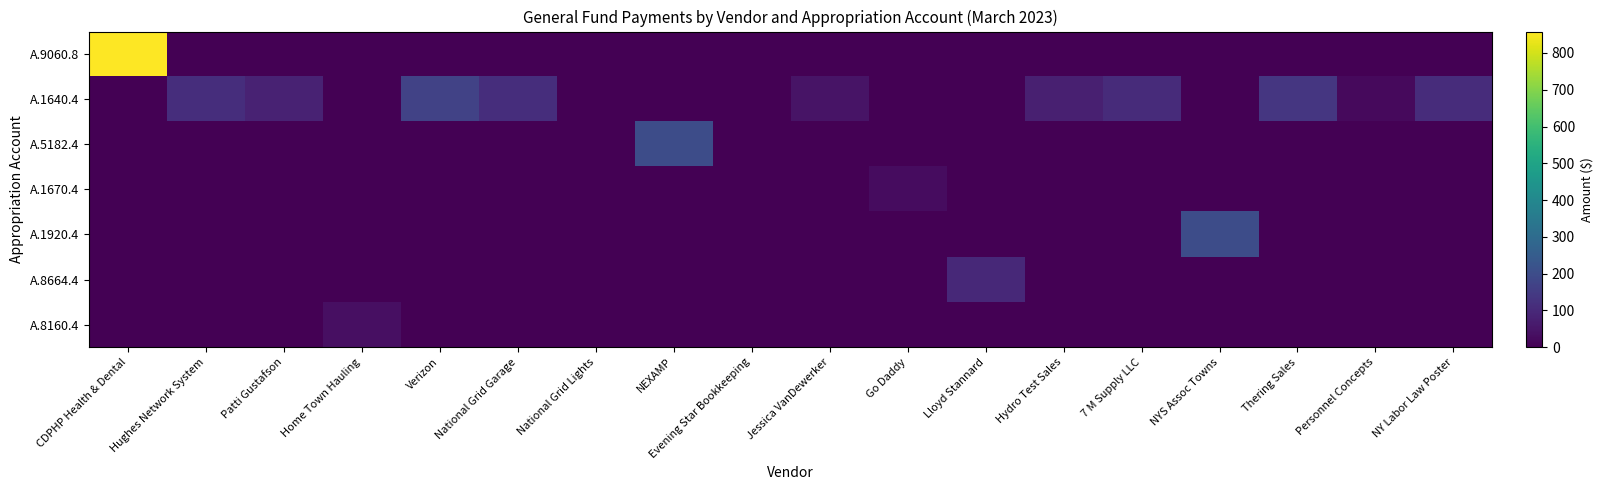

Reading right to left, transcribe all the data shown in this chart.

A.9060.8: NY Labor Law Poster=0.0	Personnel Concepts=0.0	Thering Sales=0.0	NYS Assoc Towns=0.0	7 M Supply LLC=0.0	Hydro Test Sales=0.0	Lloyd Stannard=0.0	Go Daddy=0.0	Jessica VanDewerker=0.0	Evening Star Bookkeeping=0.0	NEXAMP=0.0	National Grid Lights=0.0	National Grid Garage=0.0	Verizon=0.0	Home Town Hauling=0.0	Patti Gustafson=0.0	Hughes Network System=0.0	CDPHP Health & Dental=858.3
A.1640.4: NY Labor Law Poster=109.5	Personnel Concepts=20.9	Thering Sales=135.0	NYS Assoc Towns=0.0	7 M Supply LLC=105.4	Hydro Test Sales=74.0	Lloyd Stannard=0.0	Go Daddy=0.0	Jessica VanDewerker=45.0	Evening Star Bookkeeping=0.0	NEXAMP=0.0	National Grid Lights=0.0	National Grid Garage=112.6	Verizon=169.5	Home Town Hauling=0.0	Patti Gustafson=82.4	Hughes Network System=111.0	CDPHP Health & Dental=0.0
A.5182.4: NY Labor Law Poster=0.0	Personnel Concepts=0.0	Thering Sales=0.0	NYS Assoc Towns=0.0	7 M Supply LLC=0.0	Hydro Test Sales=0.0	Lloyd Stannard=0.0	Go Daddy=0.0	Jessica VanDewerker=0.0	Evening Star Bookkeeping=0.0	NEXAMP=199.2	National Grid Lights=0.0	National Grid Garage=0.0	Verizon=0.0	Home Town Hauling=0.0	Patti Gustafson=0.0	Hughes Network System=0.0	CDPHP Health & Dental=0.0
A.1670.4: NY Labor Law Poster=0.0	Personnel Concepts=0.0	Thering Sales=0.0	NYS Assoc Towns=0.0	7 M Supply LLC=0.0	Hydro Test Sales=0.0	Lloyd Stannard=0.0	Go Daddy=30.2	Jessica VanDewerker=0.0	Evening Star Bookkeeping=0.0	NEXAMP=0.0	National Grid Lights=0.0	National Grid Garage=0.0	Verizon=0.0	Home Town Hauling=0.0	Patti Gustafson=0.0	Hughes Network System=0.0	CDPHP Health & Dental=0.0
A.1920.4: NY Labor Law Poster=0.0	Personnel Concepts=0.0	Thering Sales=0.0	NYS Assoc Towns=200.0	7 M Supply LLC=0.0	Hydro Test Sales=0.0	Lloyd Stannard=0.0	Go Daddy=0.0	Jessica VanDewerker=0.0	Evening Star Bookkeeping=0.0	NEXAMP=0.0	National Grid Lights=0.0	National Grid Garage=0.0	Verizon=0.0	Home Town Hauling=0.0	Patti Gustafson=0.0	Hughes Network System=0.0	CDPHP Health & Dental=0.0
A.8664.4: NY Labor Law Poster=0.0	Personnel Concepts=0.0	Thering Sales=0.0	NYS Assoc Towns=0.0	7 M Supply LLC=0.0	Hydro Test Sales=0.0	Lloyd Stannard=100.0	Go Daddy=0.0	Jessica VanDewerker=0.0	Evening Star Bookkeeping=0.0	NEXAMP=0.0	National Grid Lights=0.0	National Grid Garage=0.0	Verizon=0.0	Home Town Hauling=0.0	Patti Gustafson=0.0	Hughes Network System=0.0	CDPHP Health & Dental=0.0
A.8160.4: NY Labor Law Poster=0.0	Personnel Concepts=0.0	Thering Sales=0.0	NYS Assoc Towns=0.0	7 M Supply LLC=0.0	Hydro Test Sales=0.0	Lloyd Stannard=0.0	Go Daddy=0.0	Jessica VanDewerker=0.0	Evening Star Bookkeeping=0.0	NEXAMP=0.0	National Grid Lights=0.0	National Grid Garage=0.0	Verizon=0.0	Home Town Hauling=35.2	Patti Gustafson=0.0	Hughes Network System=0.0	CDPHP Health & Dental=0.0